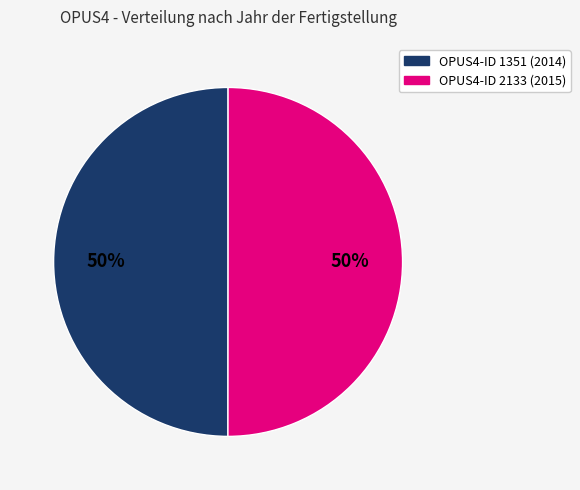

To the nearest percent, what is the average slice percentage?

50%